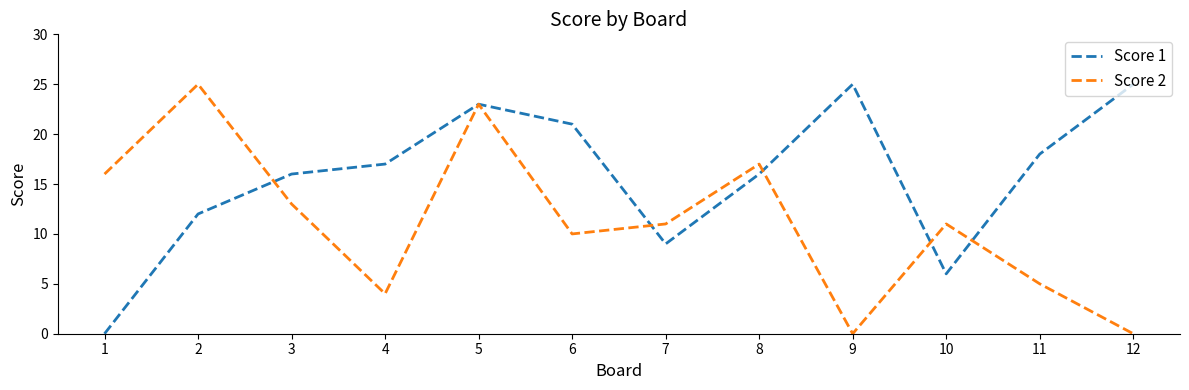

Where does the Score 2 series first go above 11?

1